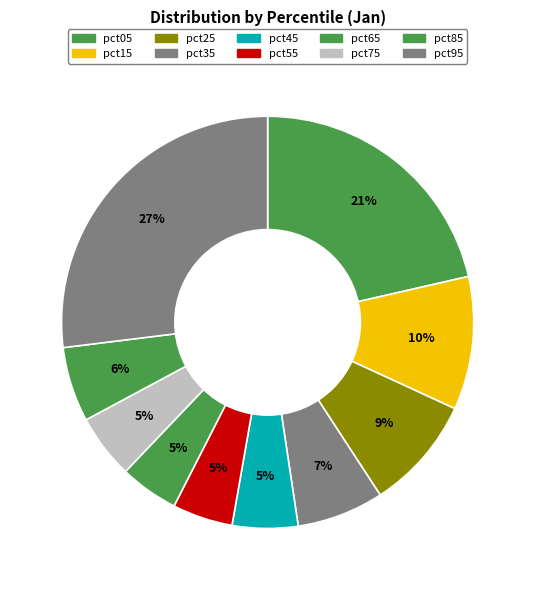

To the nearest percent, what is the difference between the pct55 and pct95 slice percentages?

22%